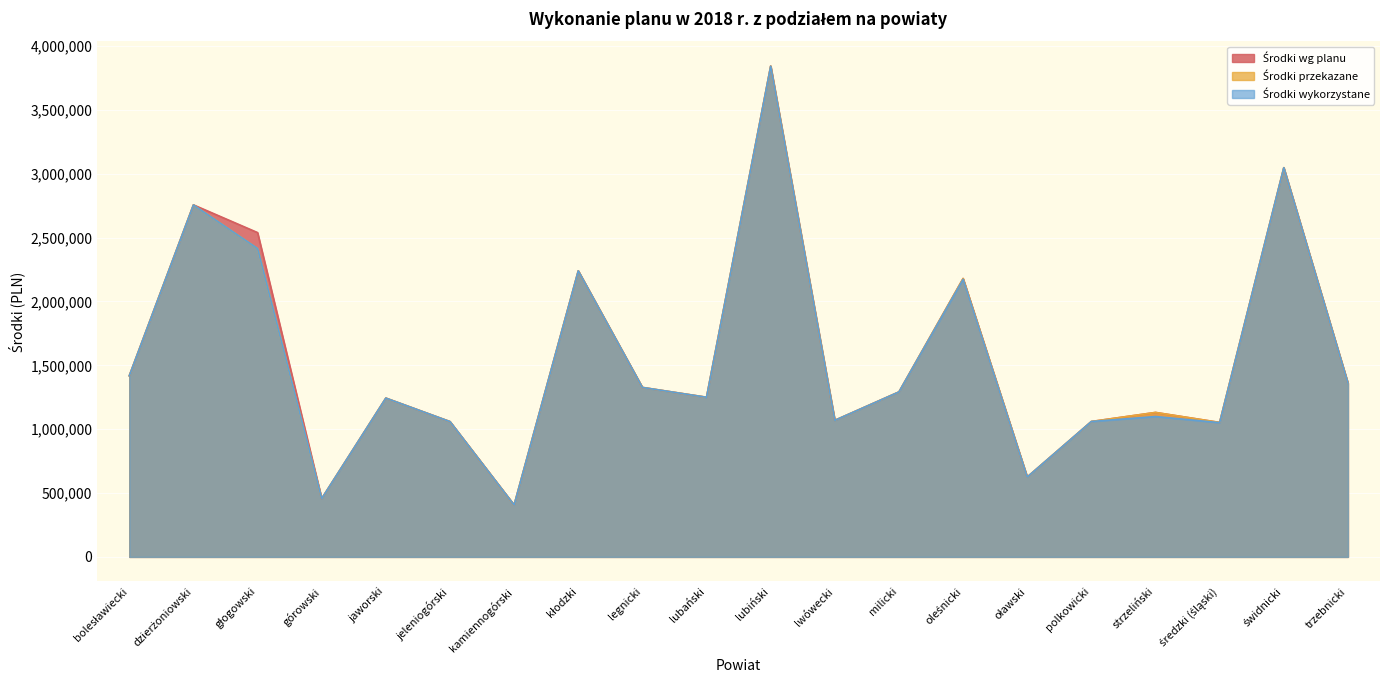

Which has a higher value, średzki (śląski) or strzeliński?

strzeliński